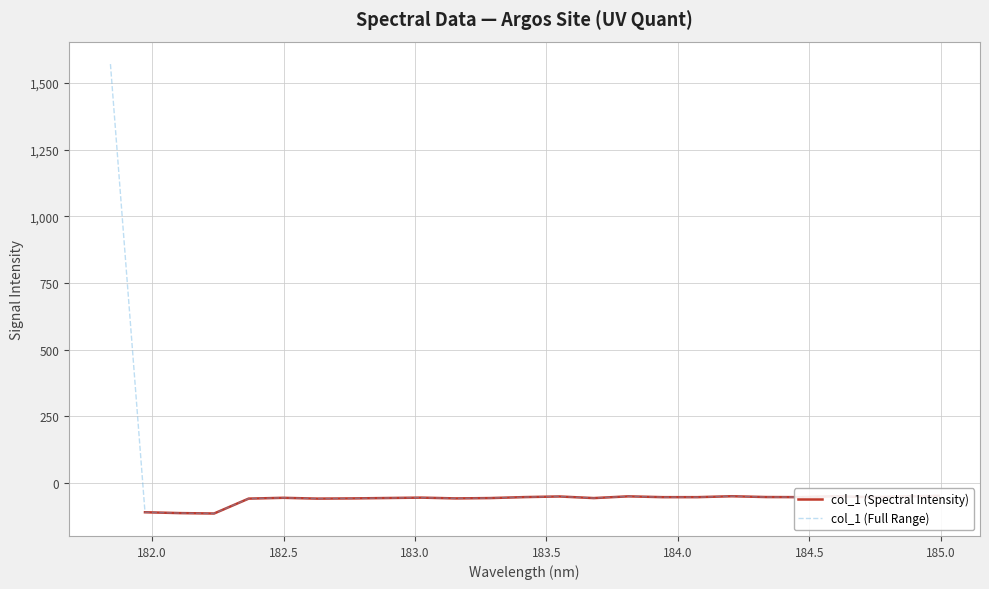

True or false: the data shows -72.8 at 183.0238743082.

False